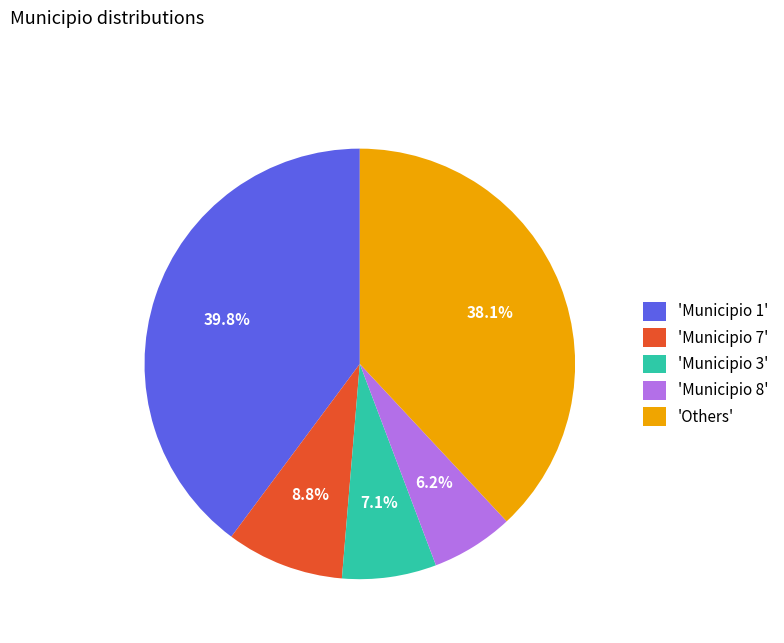

Does 'Municipio 7' account for over 50% of the chart?

No